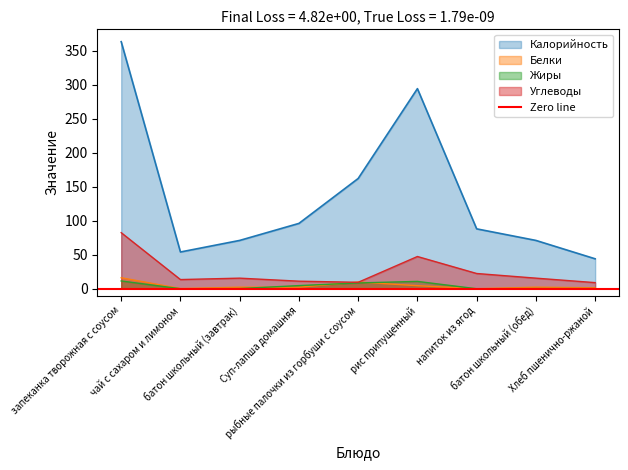

What is the sum of all Жиры values?

36.2